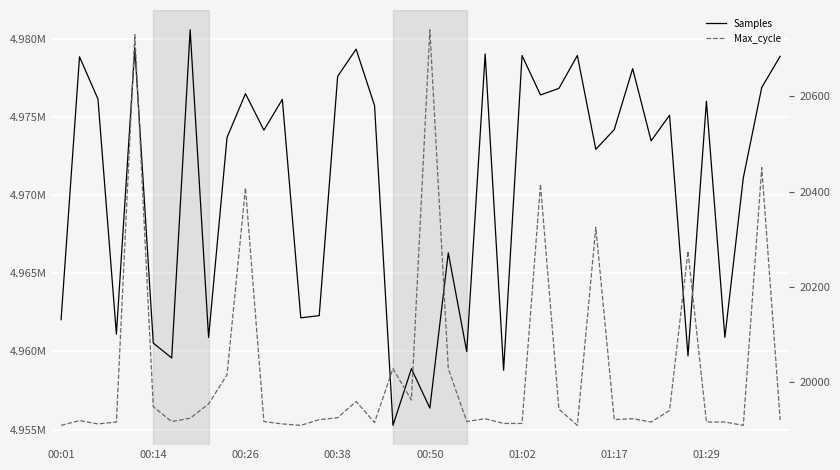

What is the value of the Samples point at the 20th from the left?

4958900